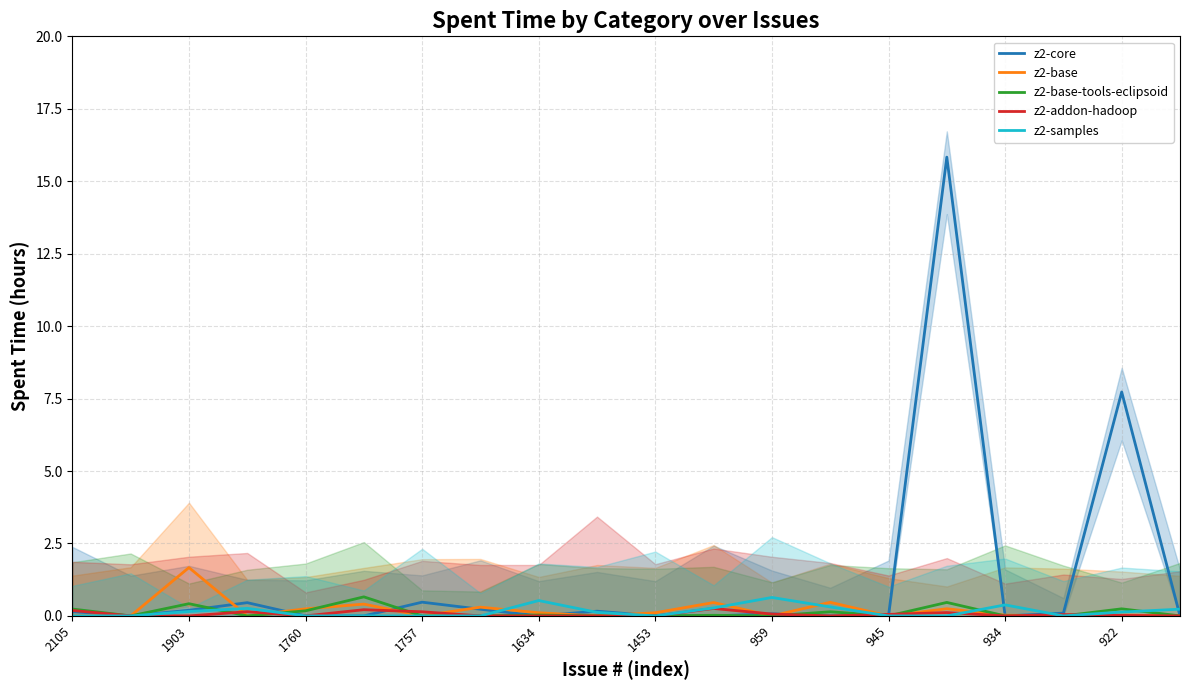

How many lines are shown in the chart?

5